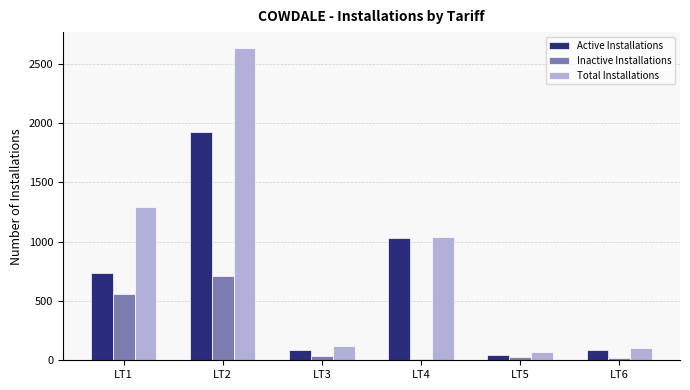

The value of Total Installations at LT2 is 2637. True or false?

True